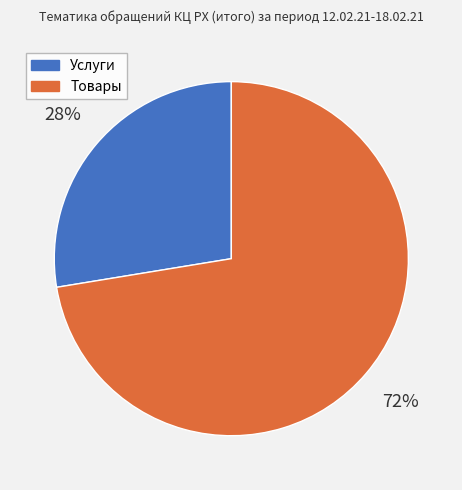

To the nearest percent, what percentage of the pie is Услуги?

28%